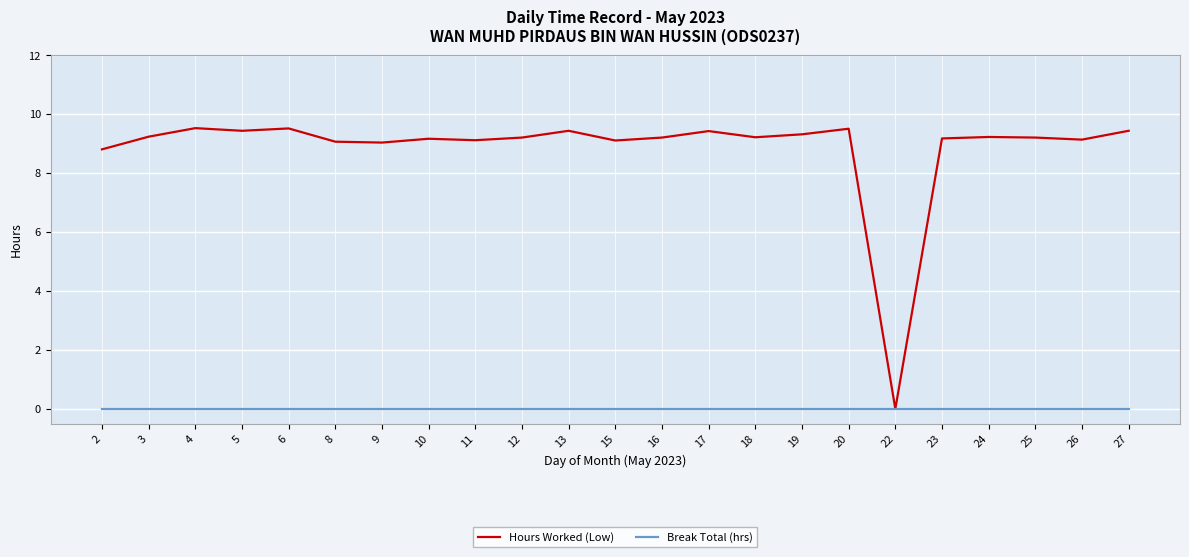

True or false: Hours Worked (Low) has a value of 16.6 at 13.

False